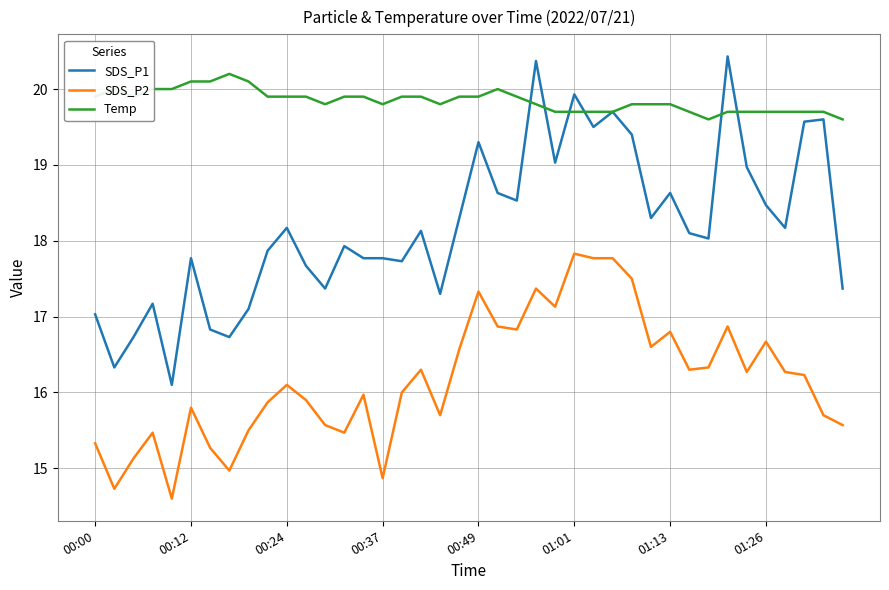

Does the chart display data point markers on the line(s)?

No